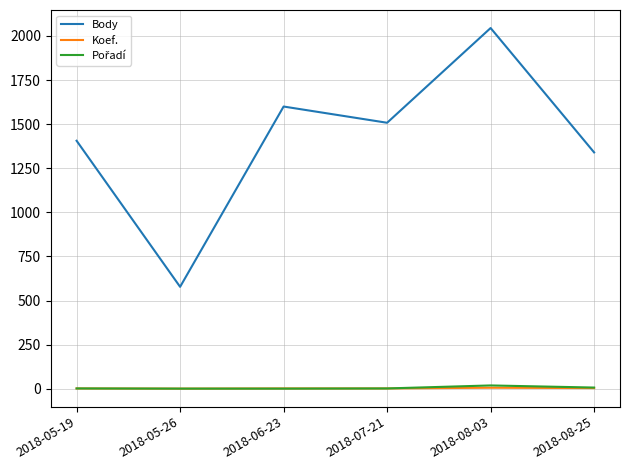

At which category does the chart reach its peak across all series?

2018-08-03